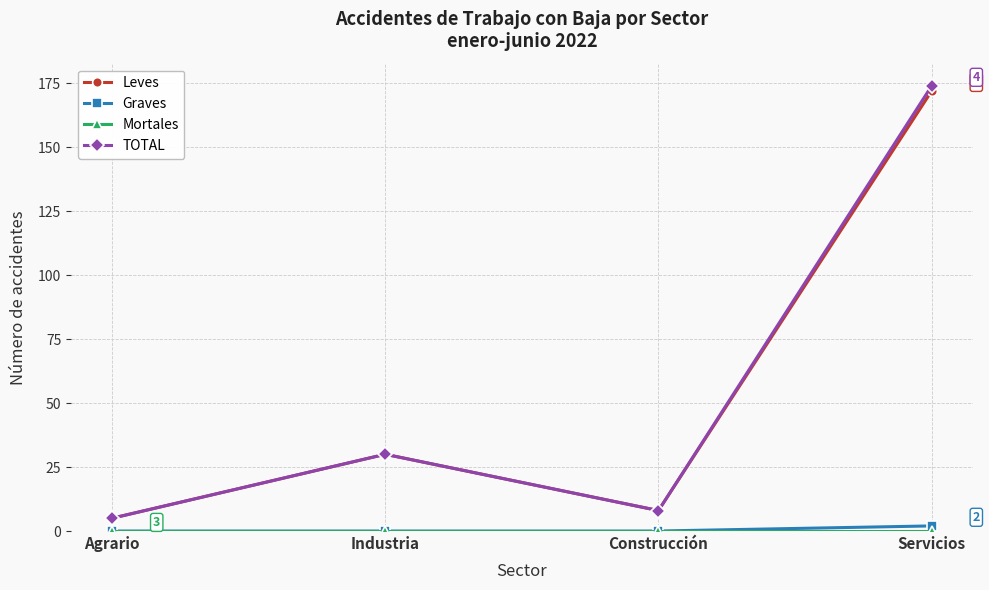

True or false: Leves and Graves intersect in this chart.

False